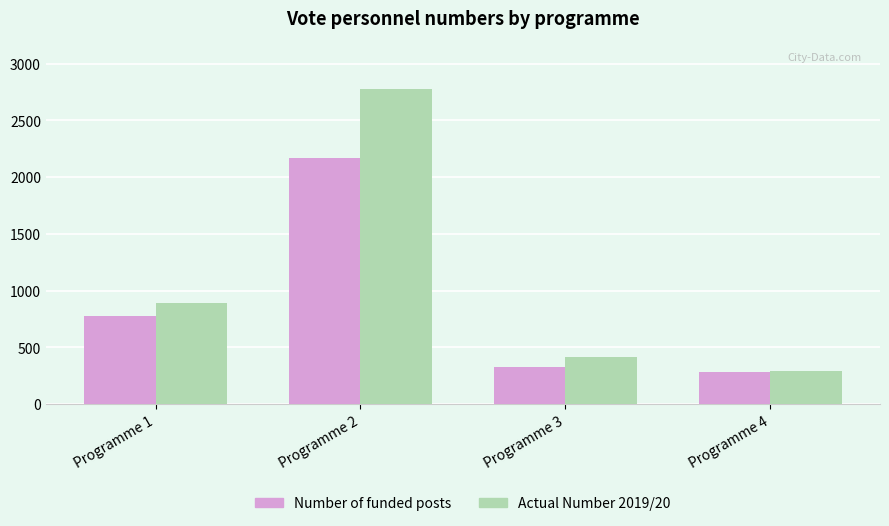

How many series are shown in this chart?

2